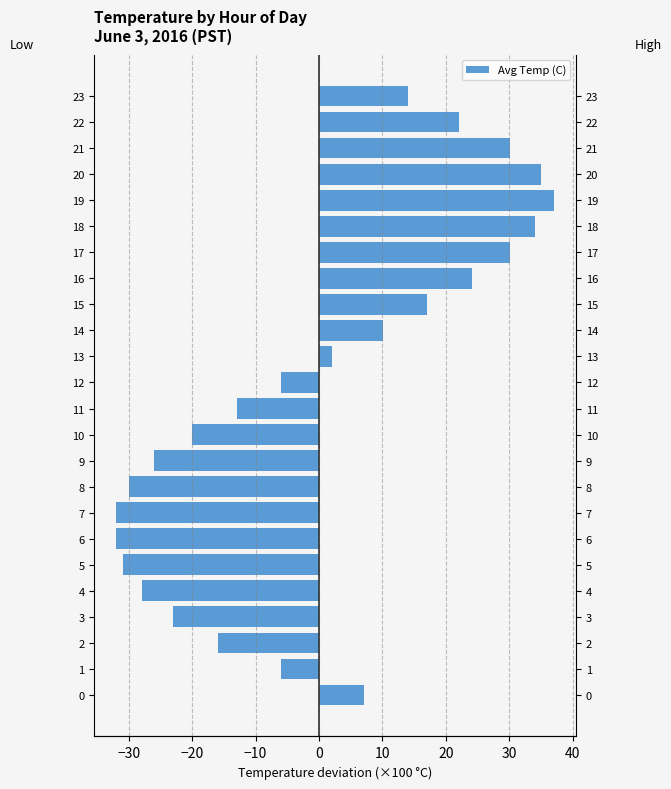

The value of Above Mean at 7 is -23.3. True or false?

False